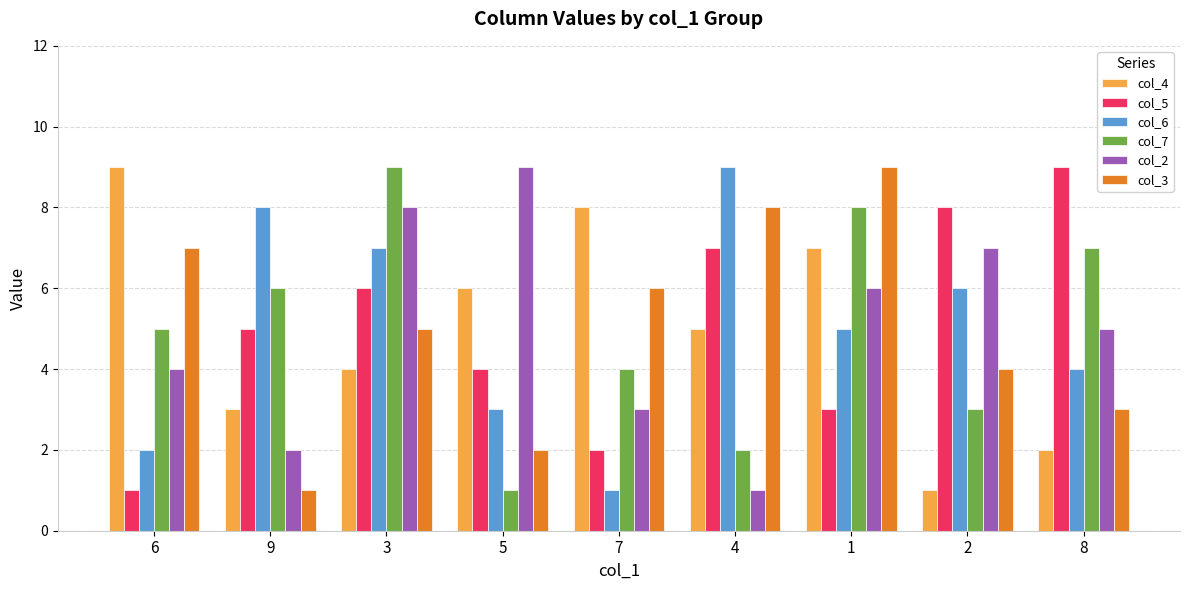

Is it true that col_2 equals 5 at 8?

True